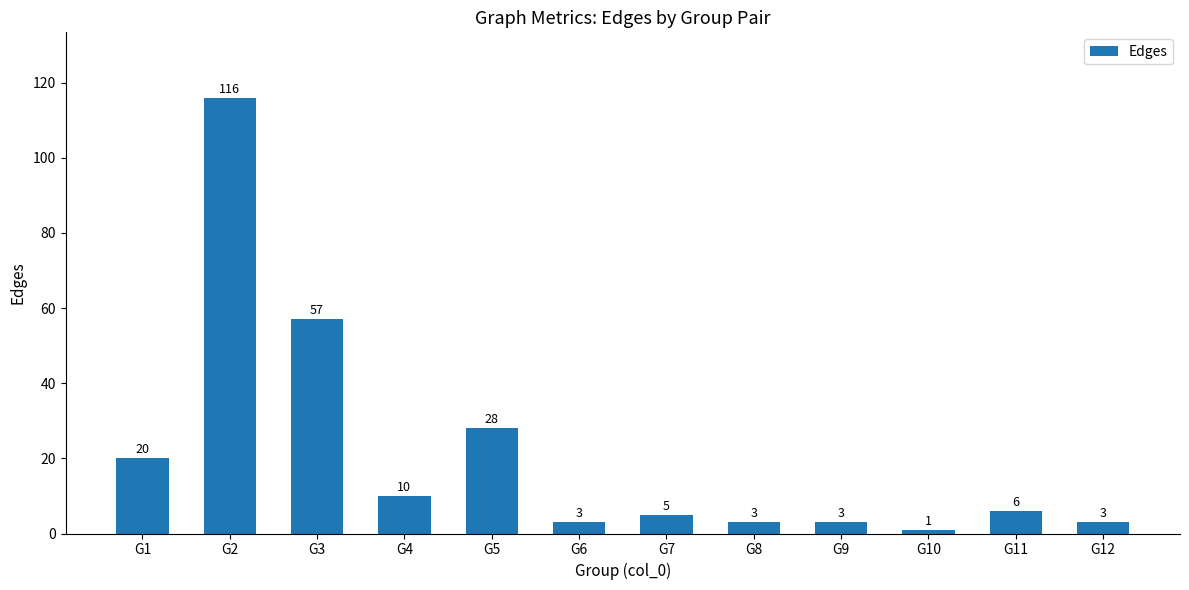

Where is the data nearest to the value 58?

G3